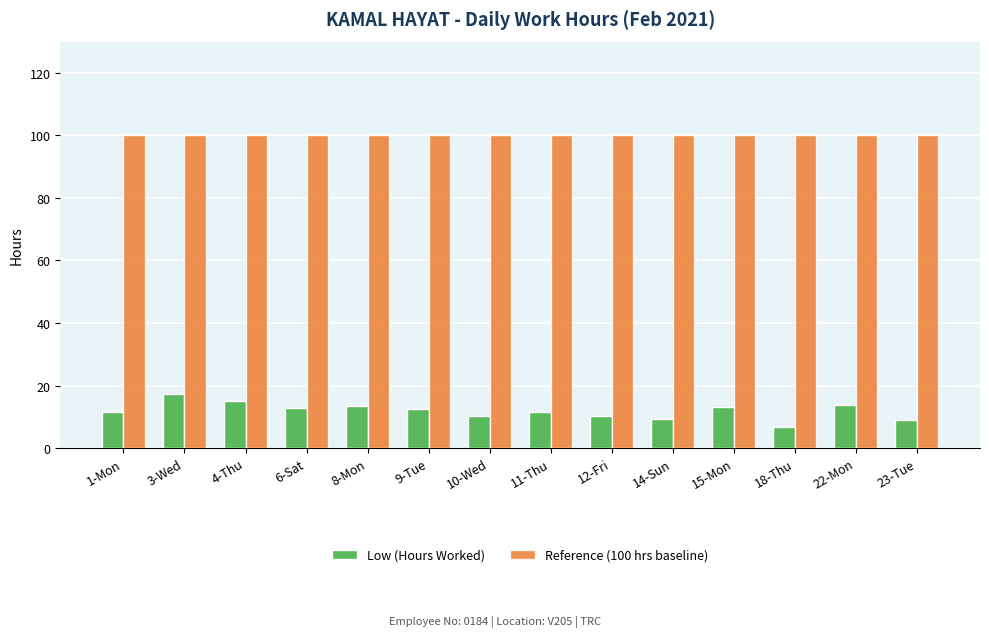

The Low (Hours Worked) series shows 2.1 at 18-Thu. True or false?

False